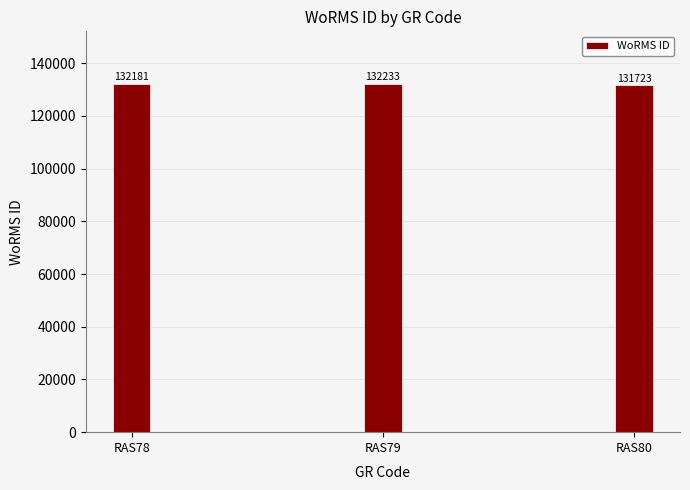

How many data points are less than 132181?

1